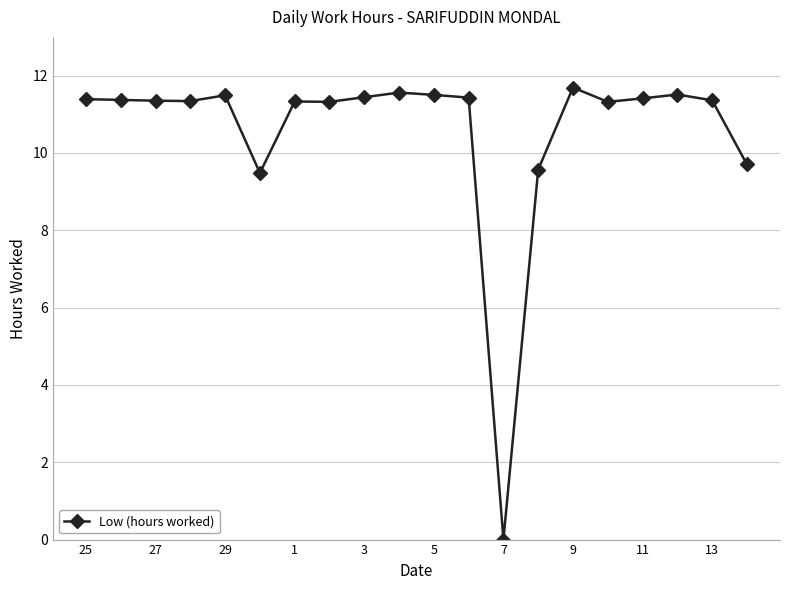

What is the difference between the second highest and minimum values?

11.6